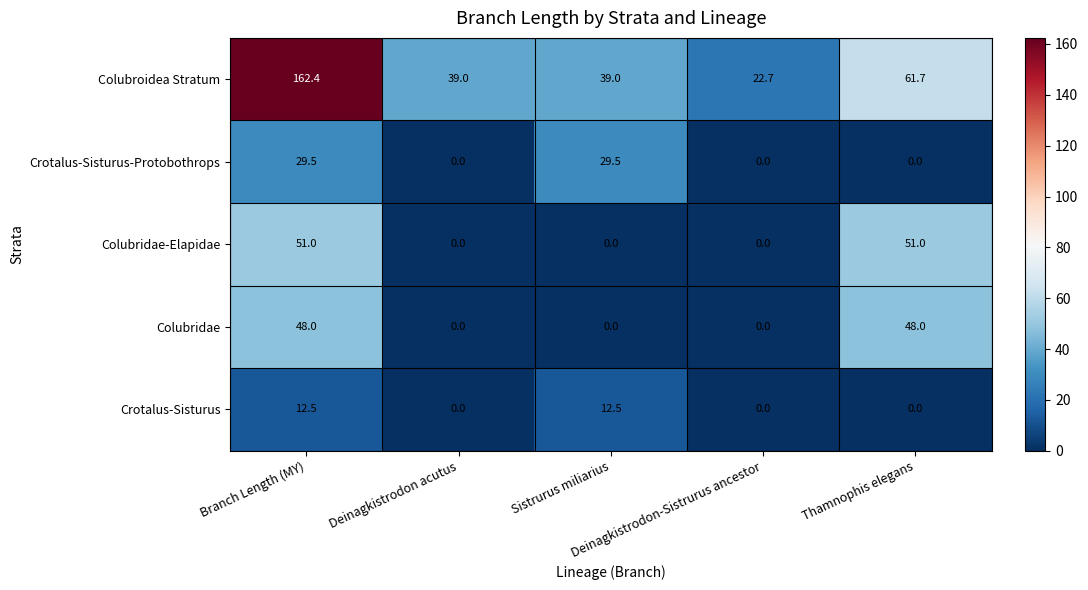

Rank the series by their maximum value, from highest to lowest.

Colubroidea Stratum, Colubridae-Elapidae, Colubridae, Crotalus-Sisturus-Protobothrops, Crotalus-Sisturus